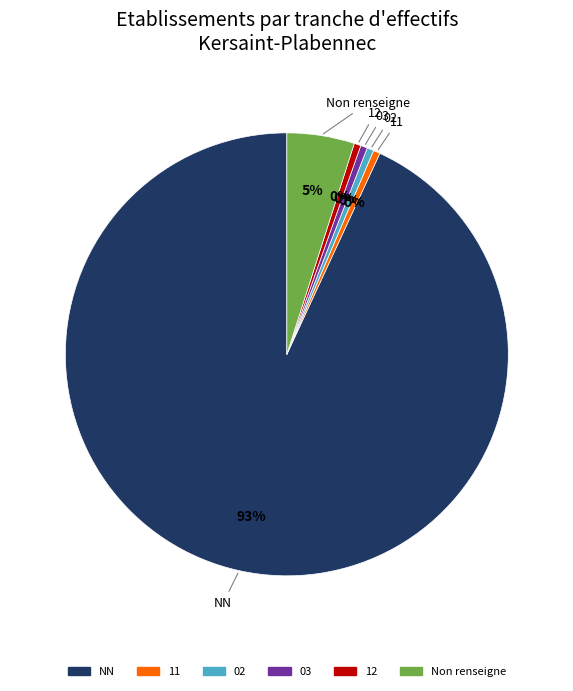

Count the number of slices in the pie.

6